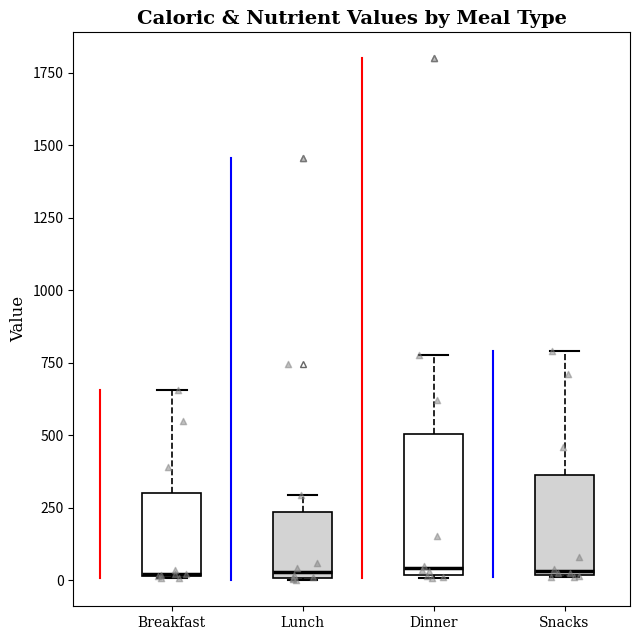

Reading left to right, read every box against the y-axis: the position of its median line, the range the box covers, and the ends of its whiskers. The values are not printed on the chart, so give them approximately, as read against the axis.

Breakfast: median 0 (drawn on the box's lower edge), box 0 to 300, whiskers 0 to 650
Lunch: median 50, box 0 to 250, whiskers 0 to 300
Dinner: median 50, box 0 to 500, whiskers 0 to 800
Snacks: median 50, box 0 to 350, whiskers 0 to 800